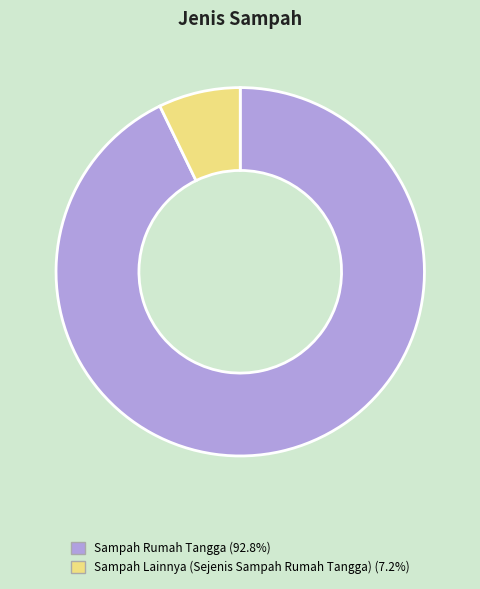

Rank the categories by value from lowest to highest.

Sampah Lainnya (Sejenis Sampah Rumah Tangga), Sampah Rumah Tangga